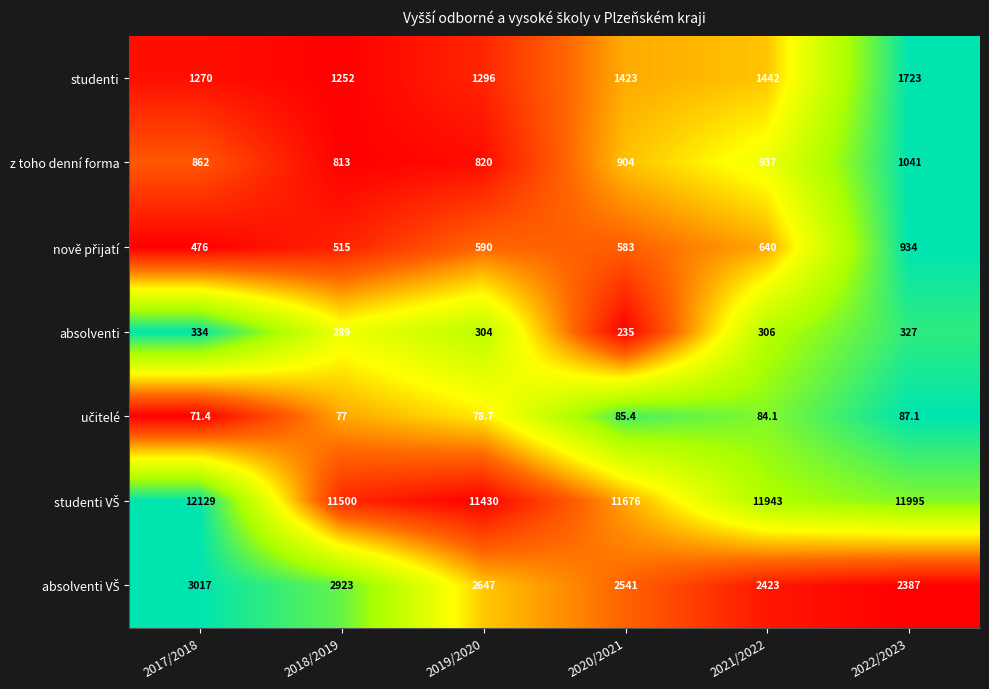

What is the difference between the highest and lowest values at 2022/2023?

11907.9